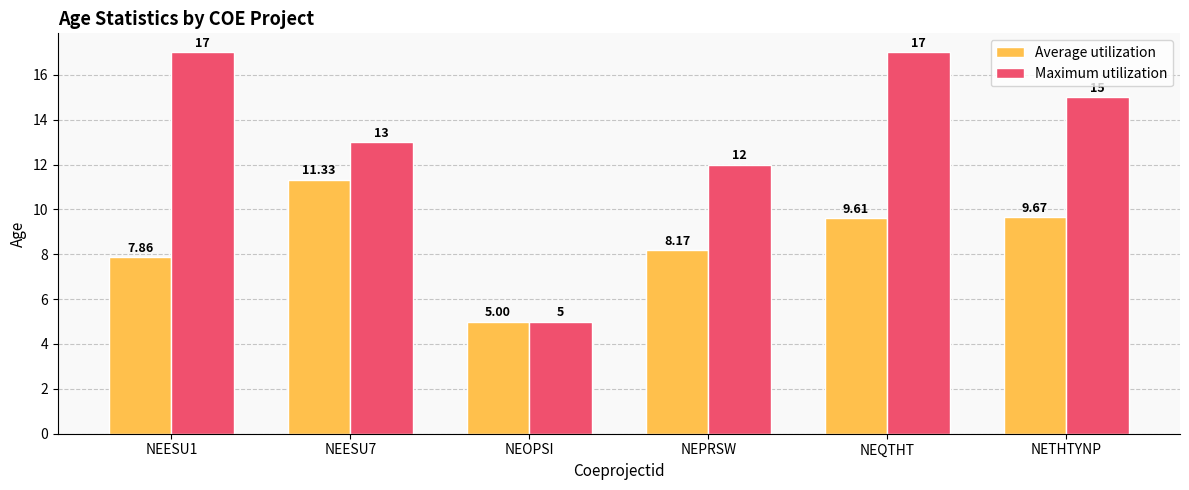

Which series has the largest total across all categories?

Maximum utilization